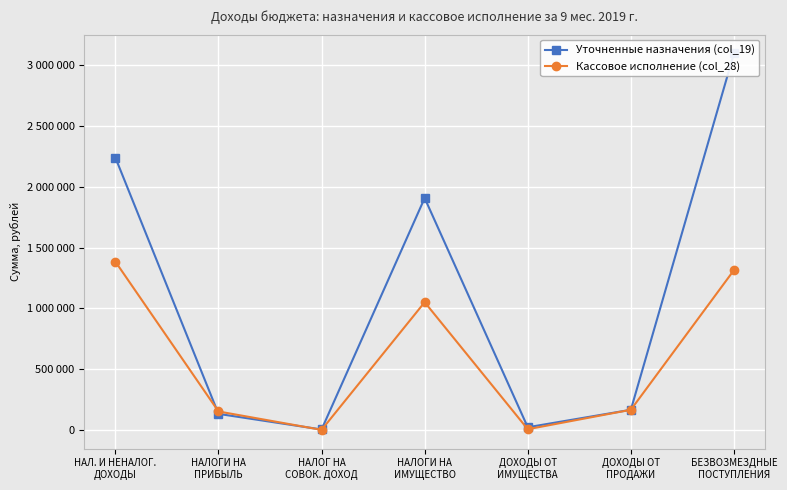

How many data points does each series have?

7